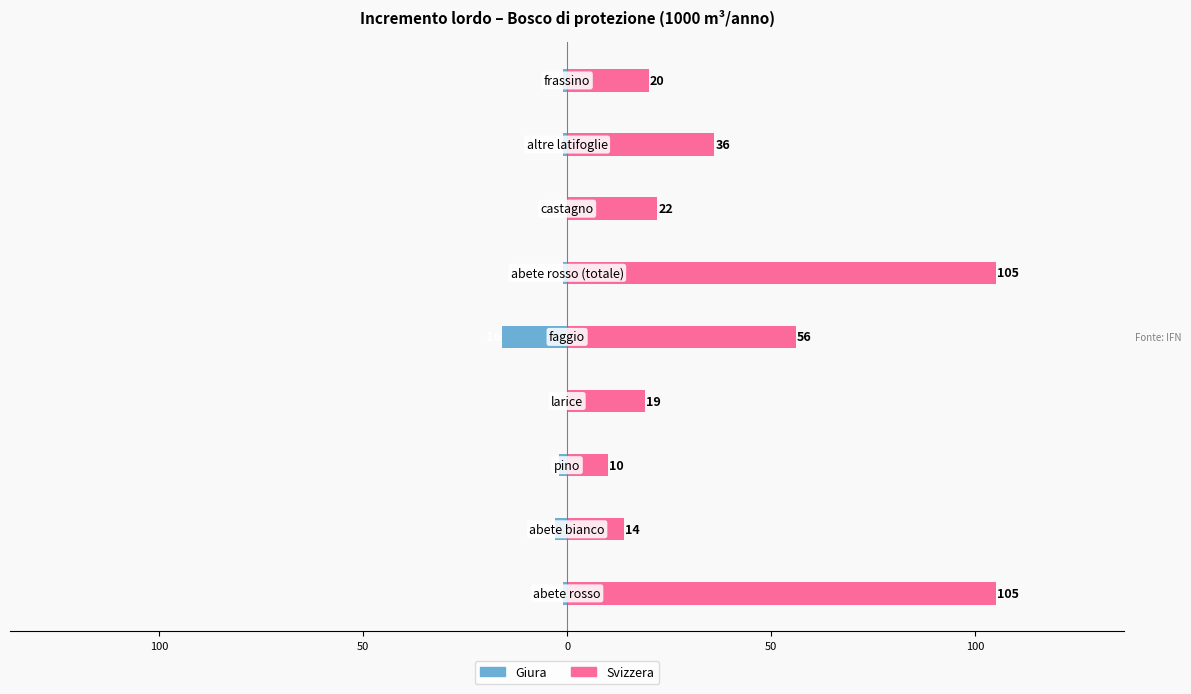

Reading left to right, list all the values displayed in this chart.

Giura: -1	-3	-2	0	-16	-1	0	-1	-1
Svizzera: 105	14	10	19	56	105	22	36	20